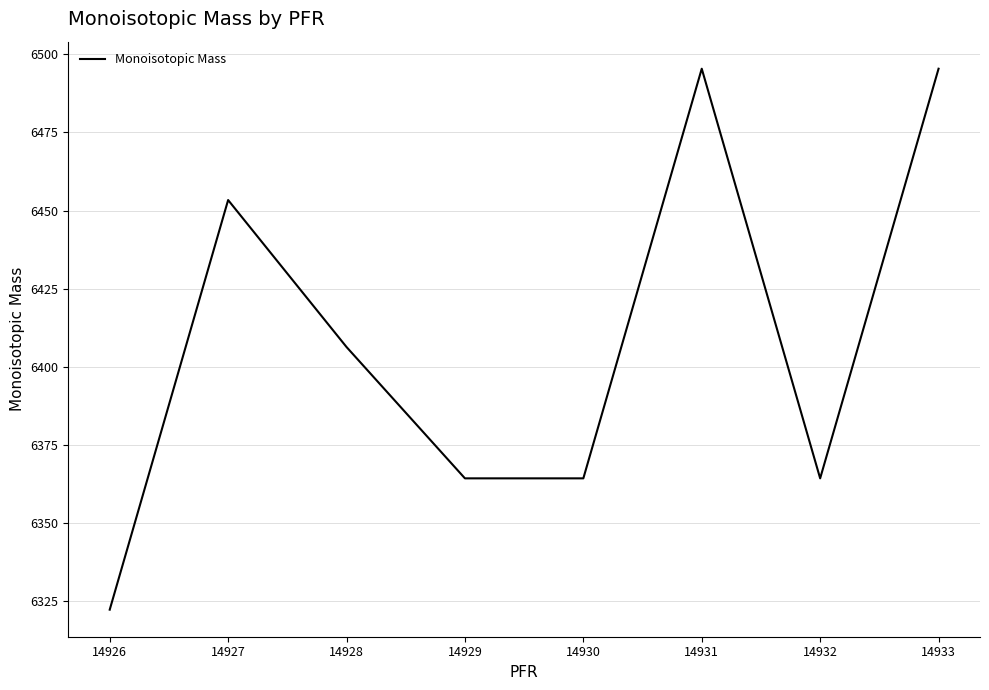

The chart shows a value of 8619.3 at 14928. True or false?

False